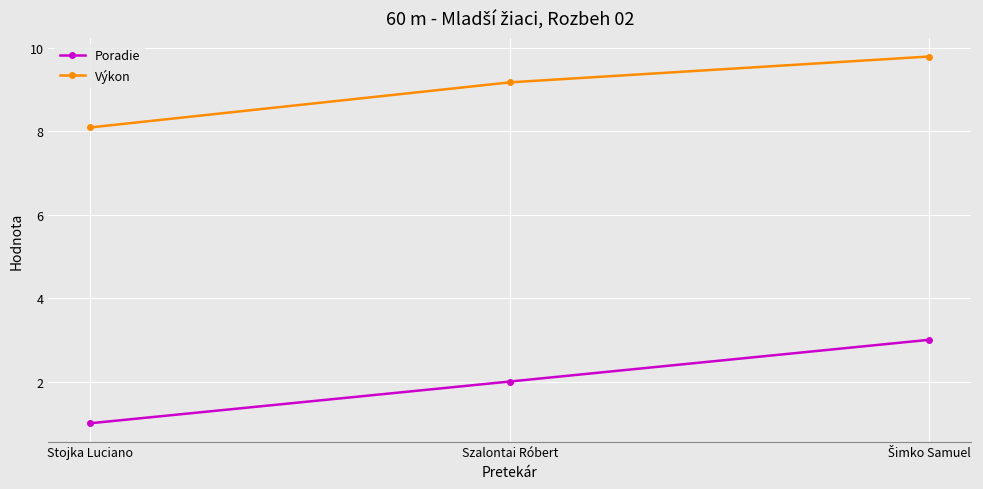

Which series has the largest range (max minus min)?

Poradie